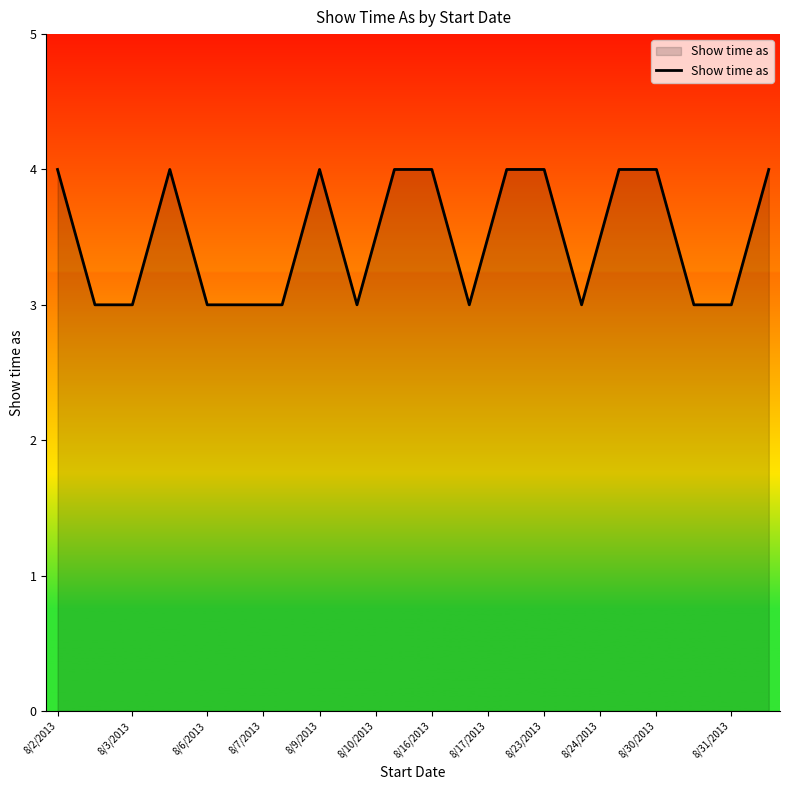

What is the greatest value displayed?

4